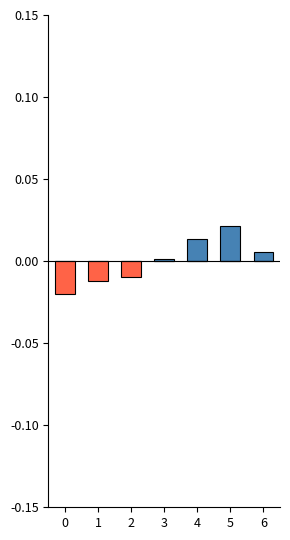

Reading left to right, list all the values displayed in this chart.

above mean: 0=0.0	1=0.0	2=0.0	3=0.0	4=0.0	5=0.0	6=0.0
below mean: 0=-0.0	1=-0.0	2=-0.0	3=0.0	4=0.0	5=0.0	6=0.0